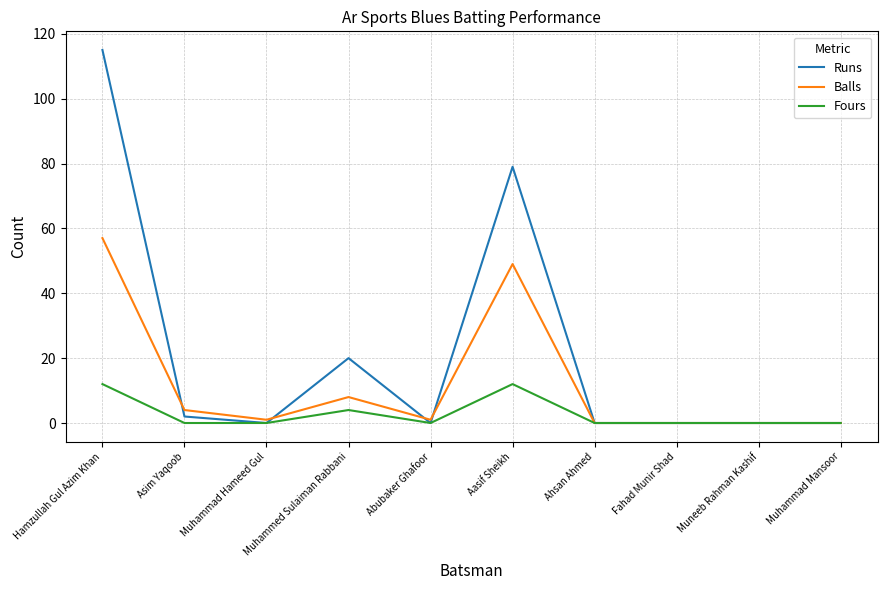

True or false: Balls and Runs cross at least once.

True